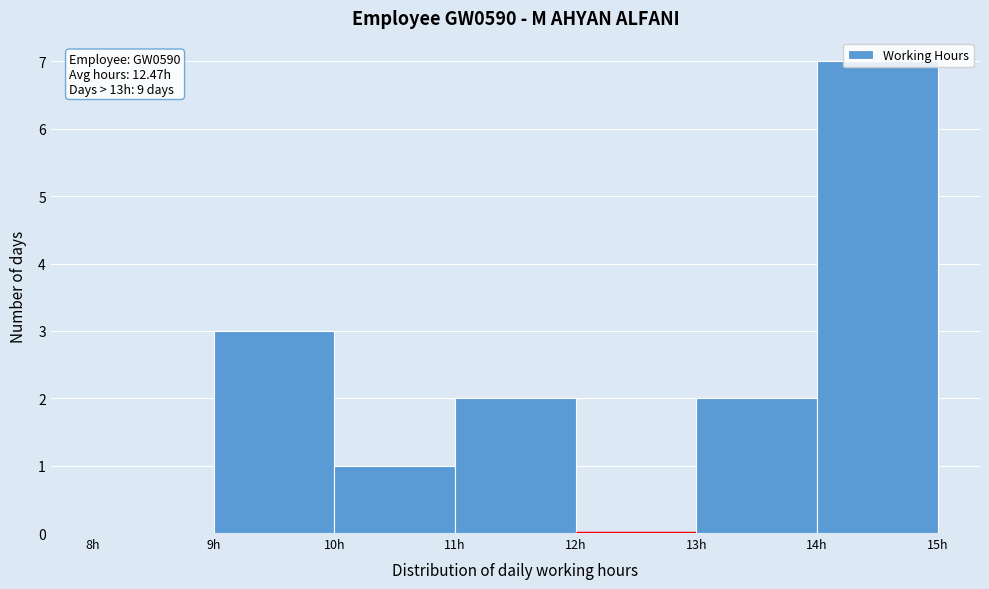

Which range on the x-axis has the tallest bar?

14 to 15